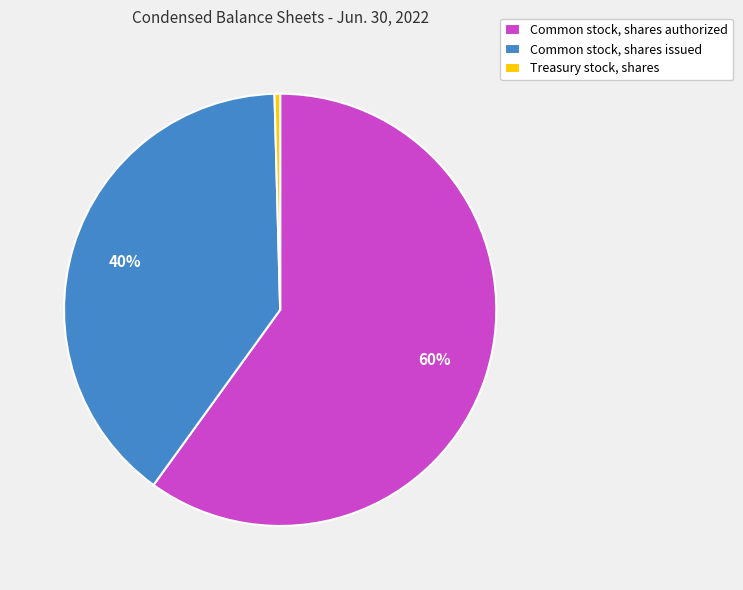

Rank the categories by value from highest to lowest.

Common stock, shares authorized, Common stock, shares issued, Treasury stock, shares